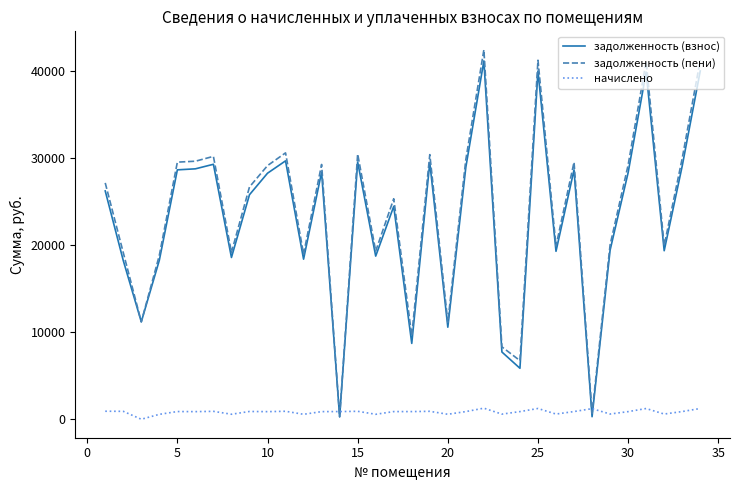

In задолженность (пени), how many points are lower than both neighbors (excluding endpoints)?

11